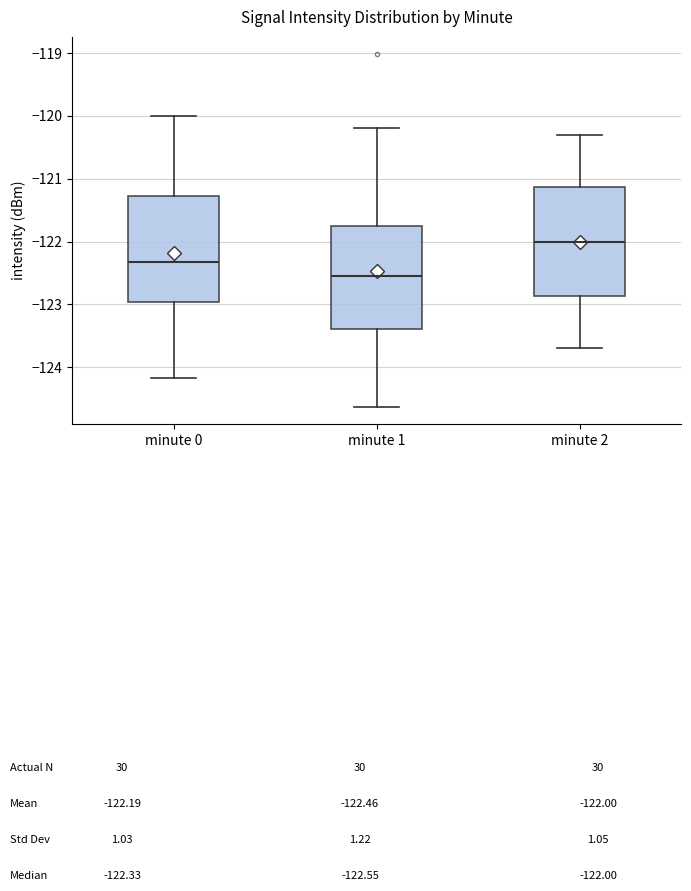

Where does the median line of the box for minute 1 sit on the y-axis? The values are not printed on the chart, so give them approximately, as read against the axis.

-122.5